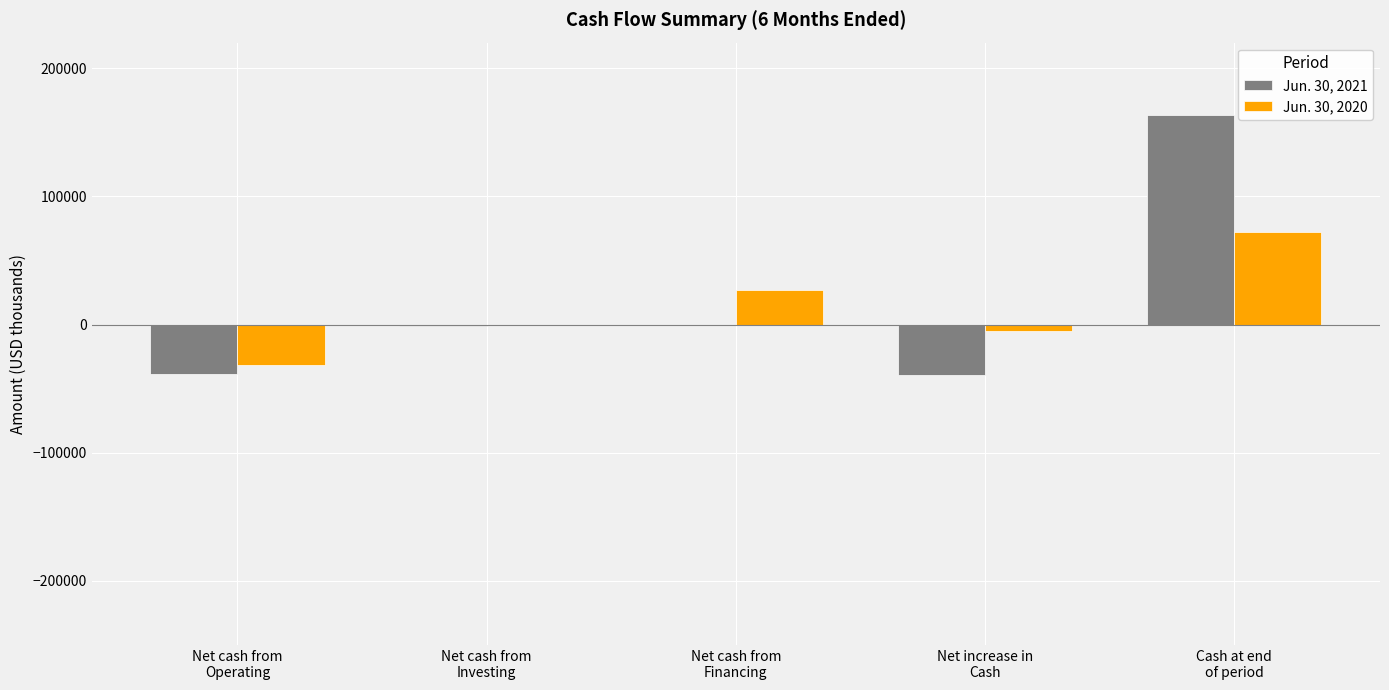

How many groups of bars are there?

5